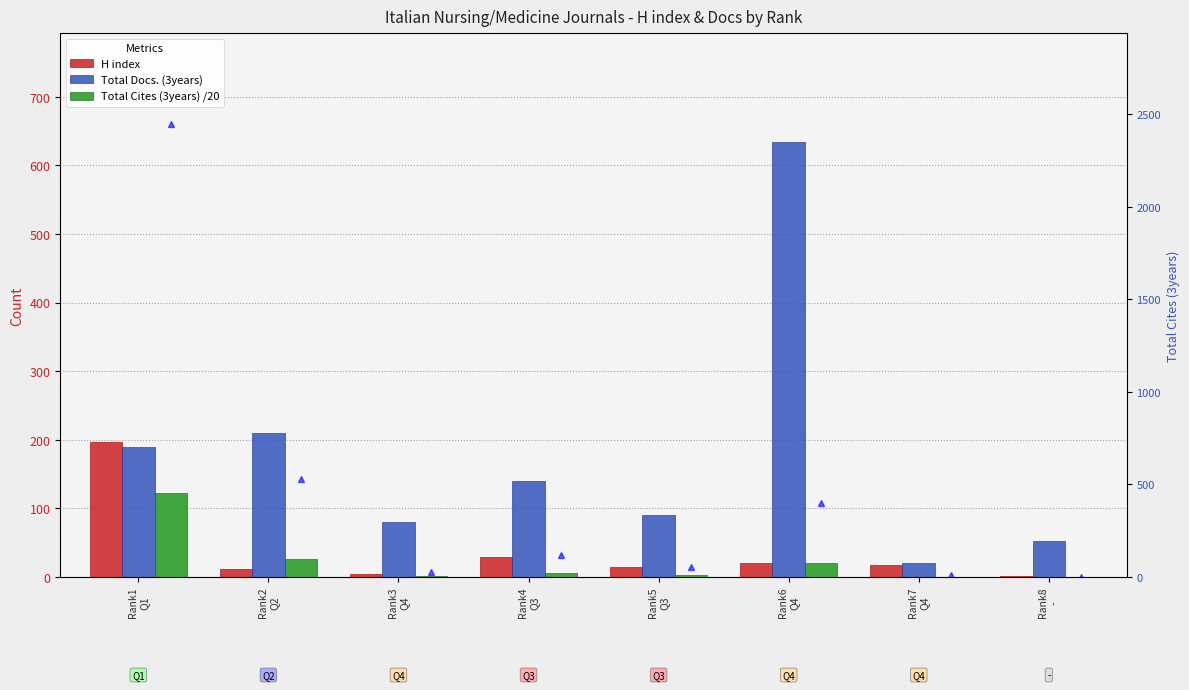

Count the number of data series in this chart.

4